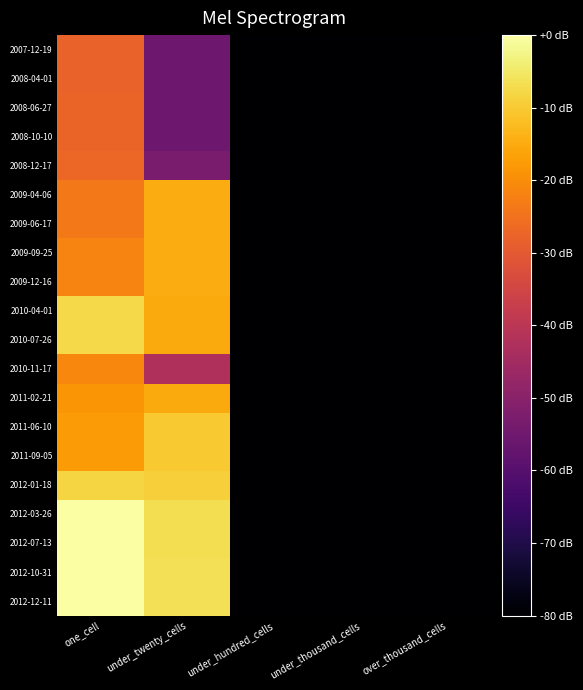

Which label corresponds to the largest value in the chart?

one_cell